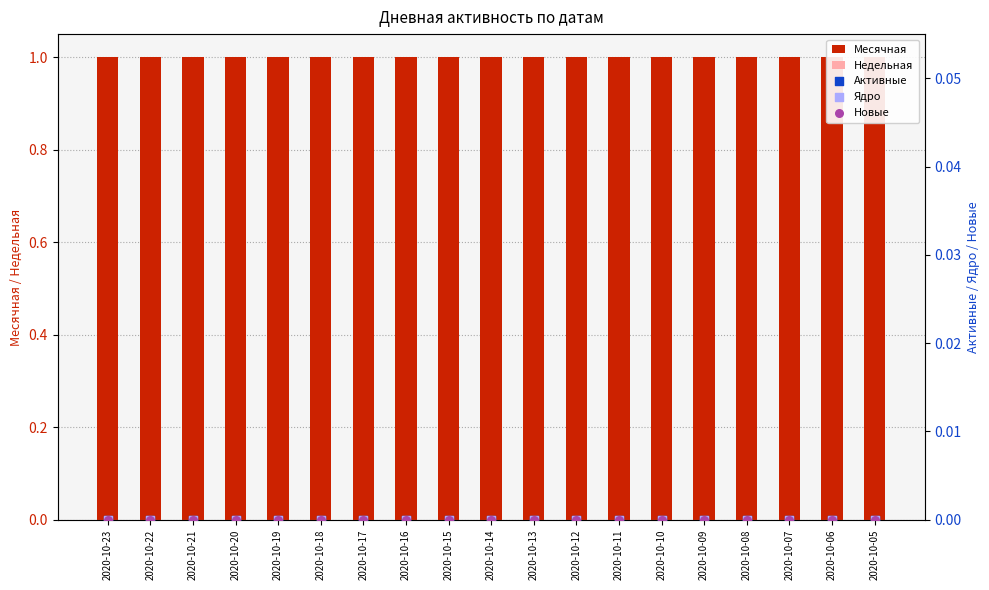

Which series reaches the minimum Y coordinate?

Недельная